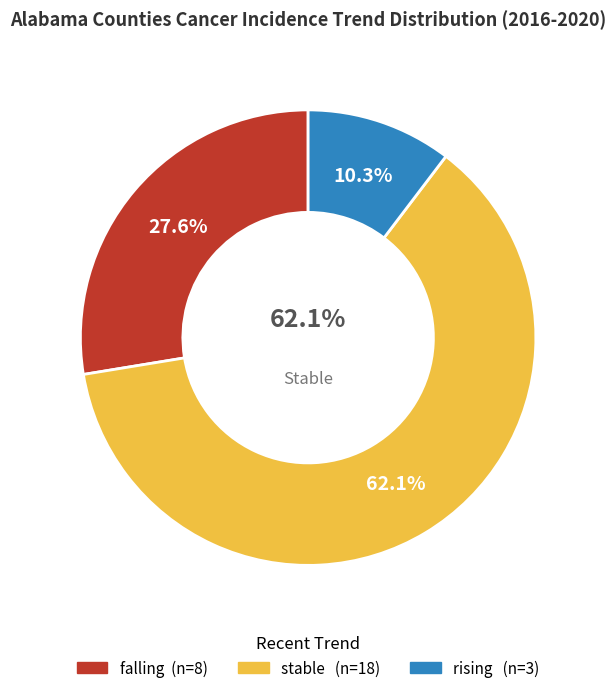

To the nearest percent, what portion does rising represent?

10%